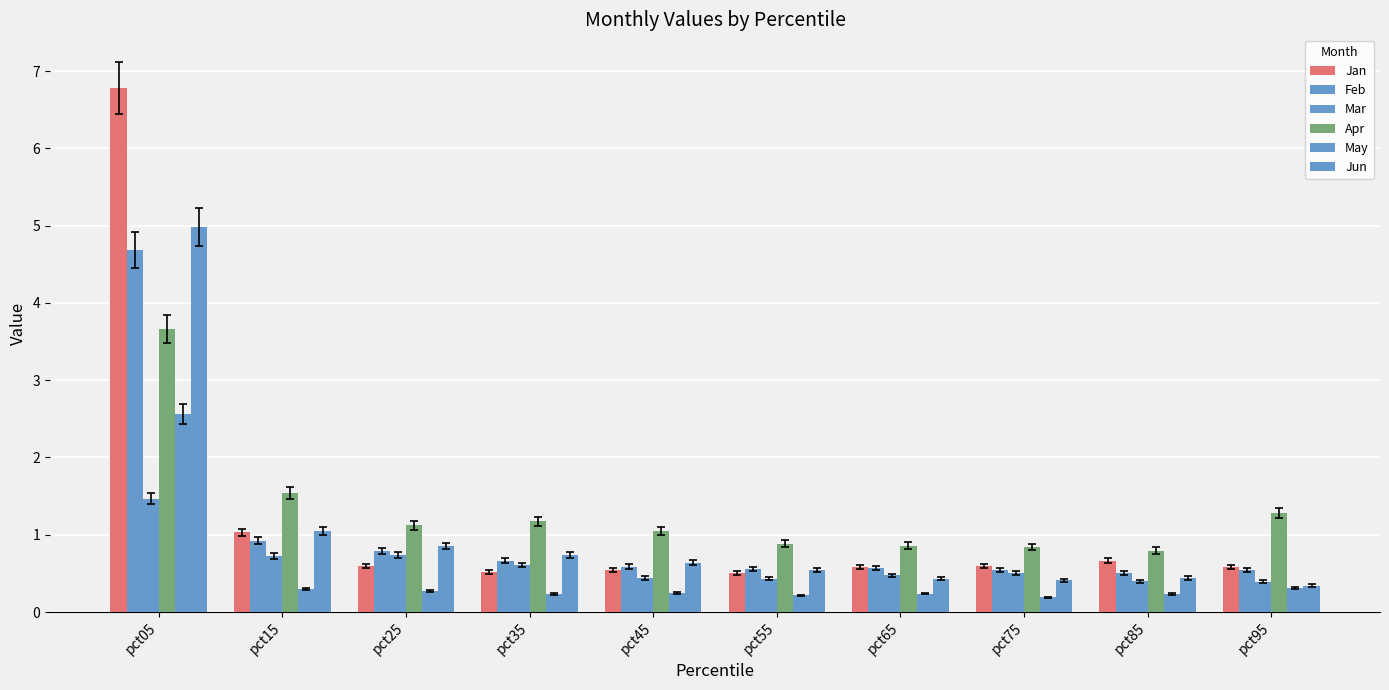

Read the May value at pct05.

2.6